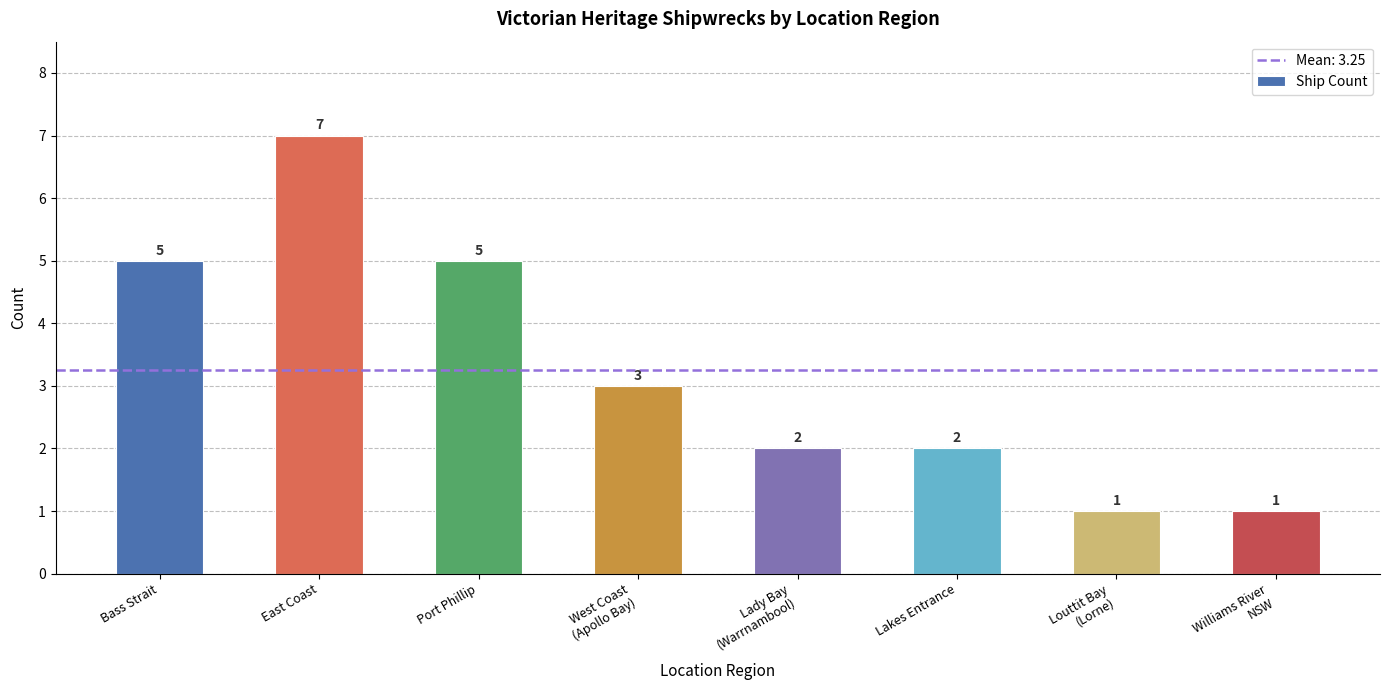

Does the chart contain any negative values?

No